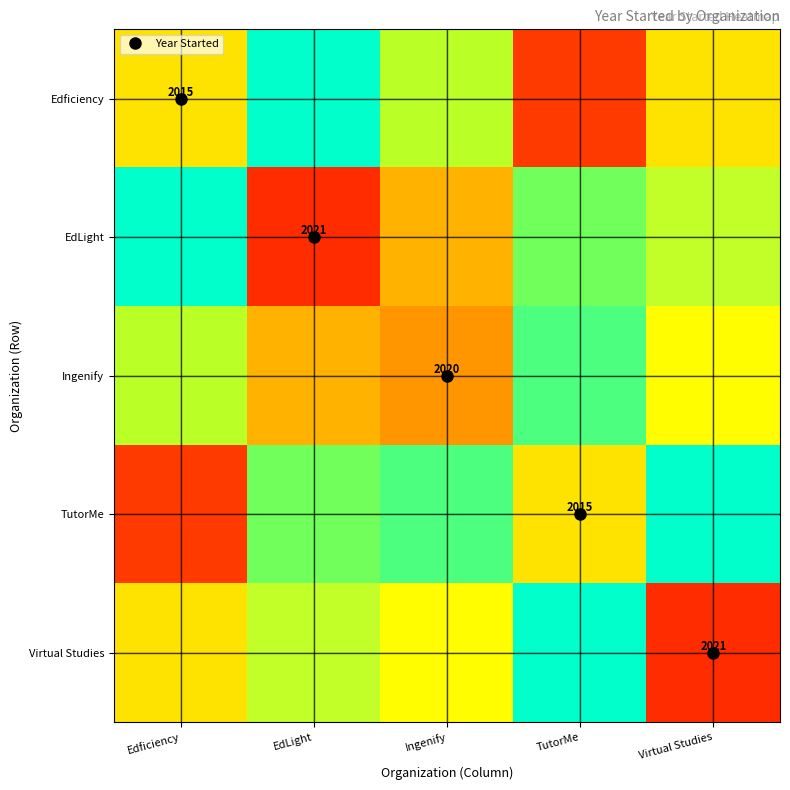

What is the total value across all series at EdLight?

10093.2